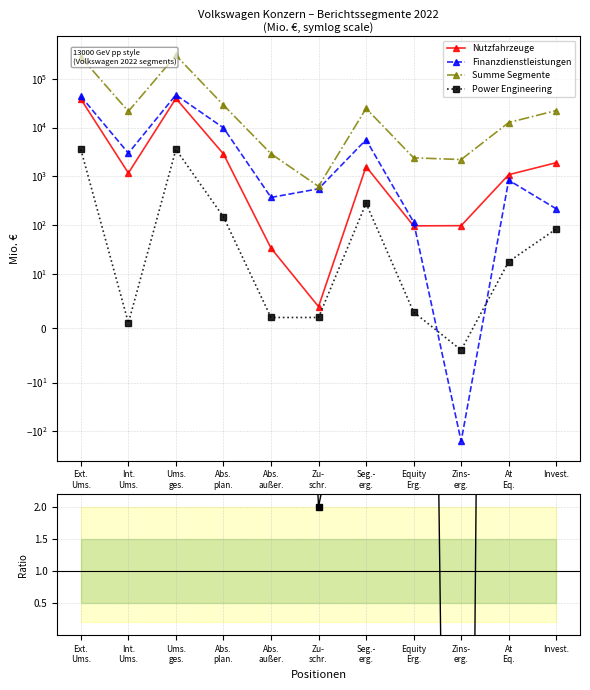

The value of Nutzfahrzeuge at Invest. is 1137.2. True or false?

False